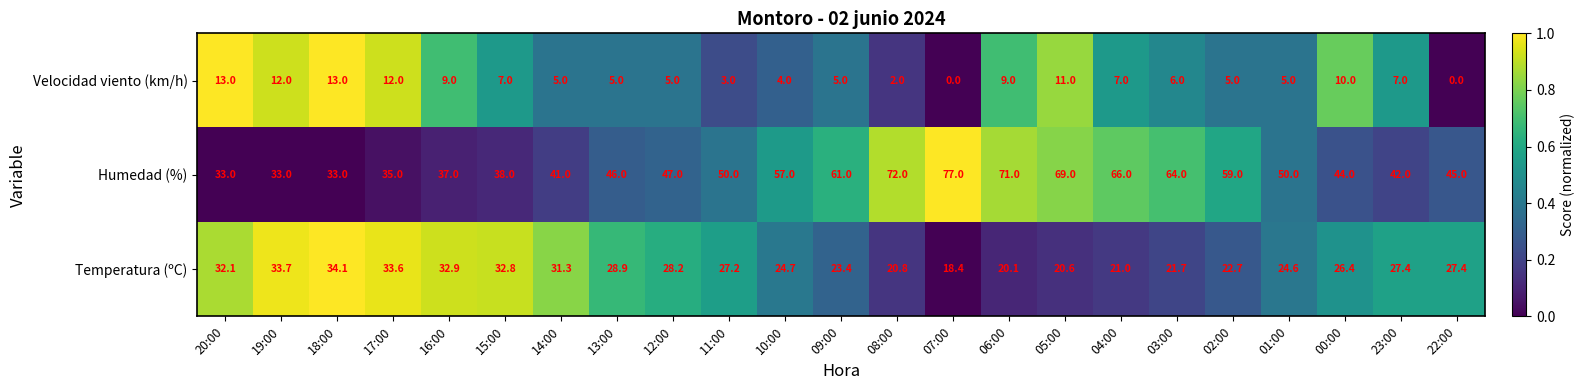

What is the average value of the Humedad (%) series?

50.9